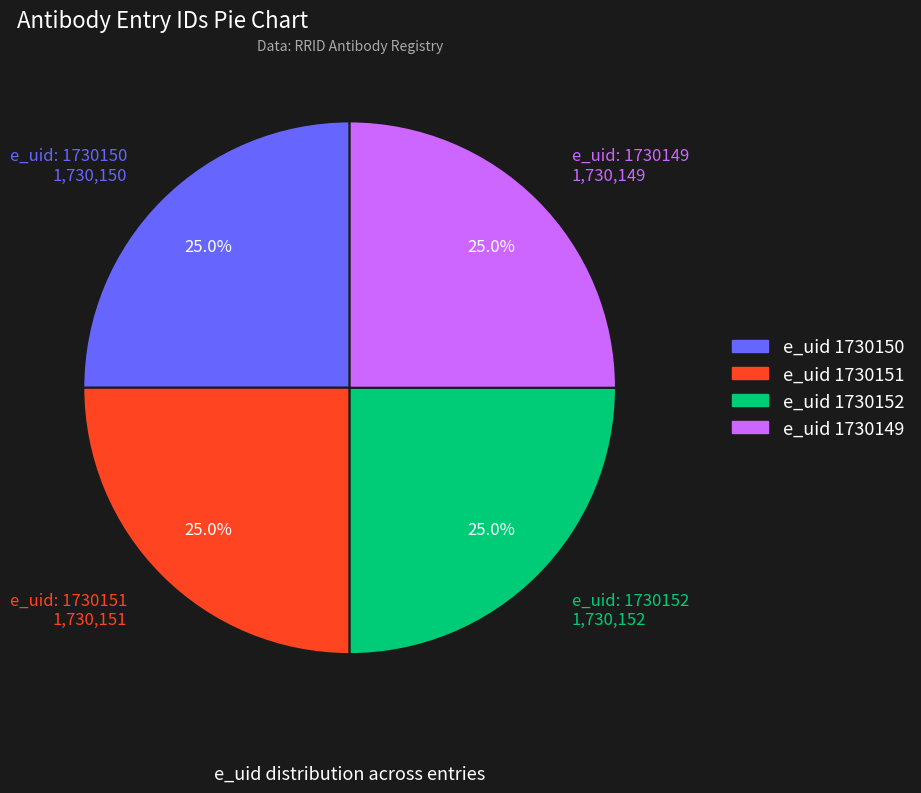

Does any single category account for the majority?

No